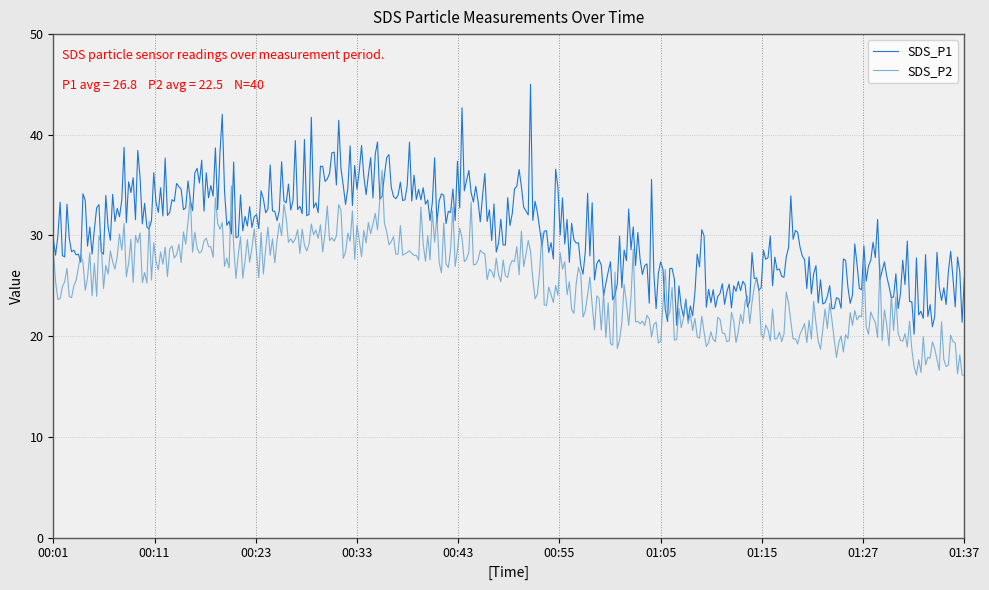

List the series in order of their overall mean, lowest first.

SDS_P2, SDS_P1